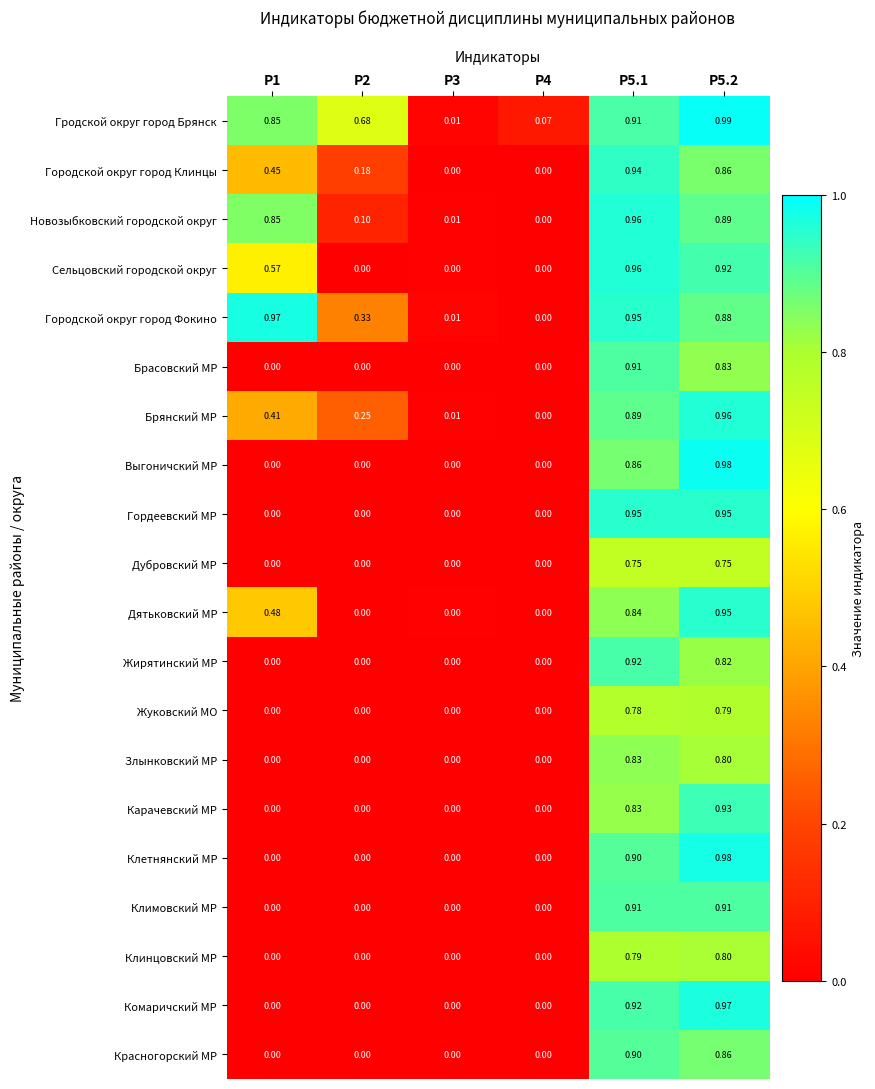

Which series has the largest total across all categories?

Гродской округ город Брянск